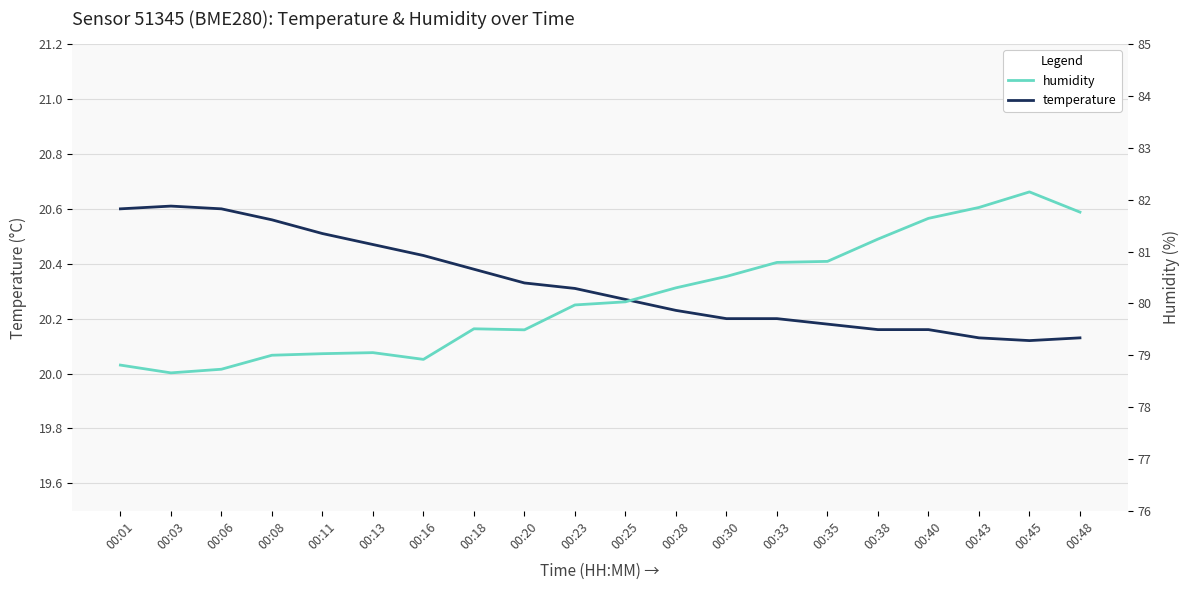

What is the spread (max minus min) of values at 00:23?

59.7